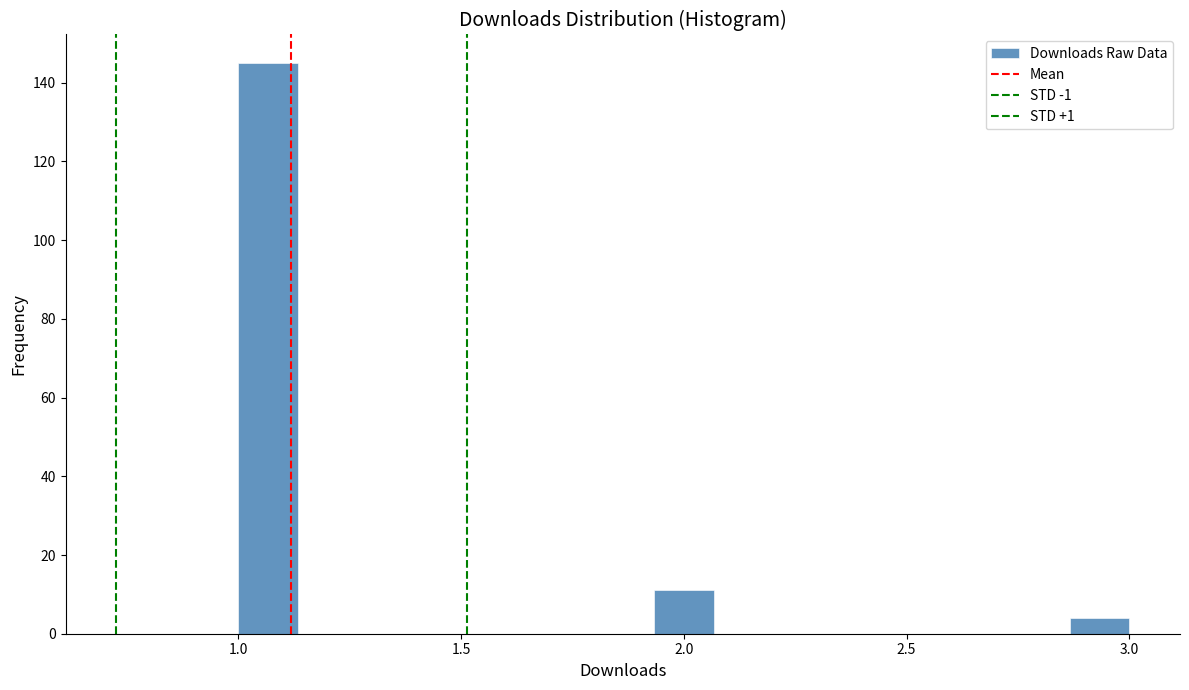

Read against the x-axis, roughly where is the centre of the tallest bar?

1.05